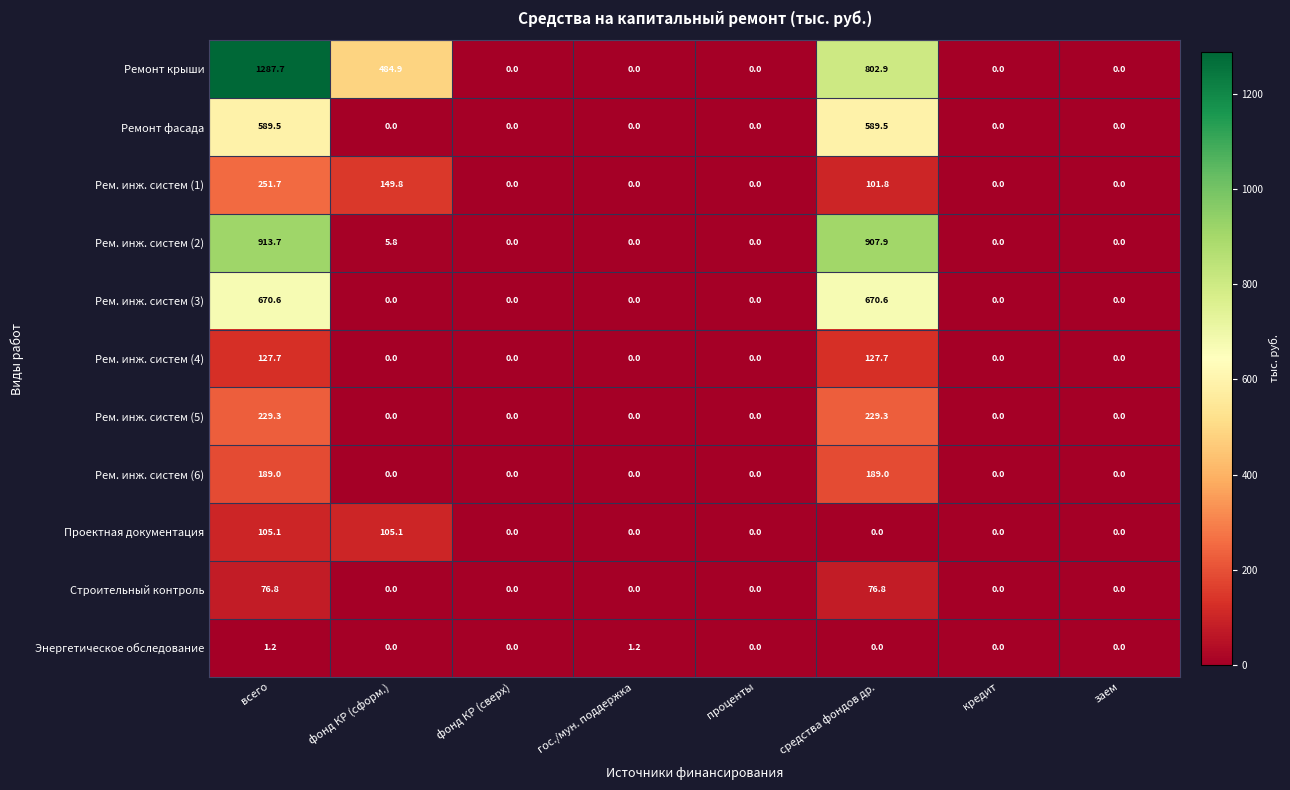

Which series has the widest spread of values?

Ремонт крыши